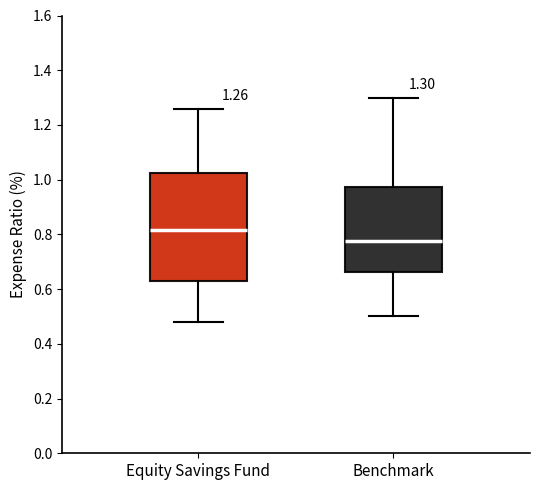

Which box is the tallest, from its lower edge to its upper edge?

Equity Savings Fund